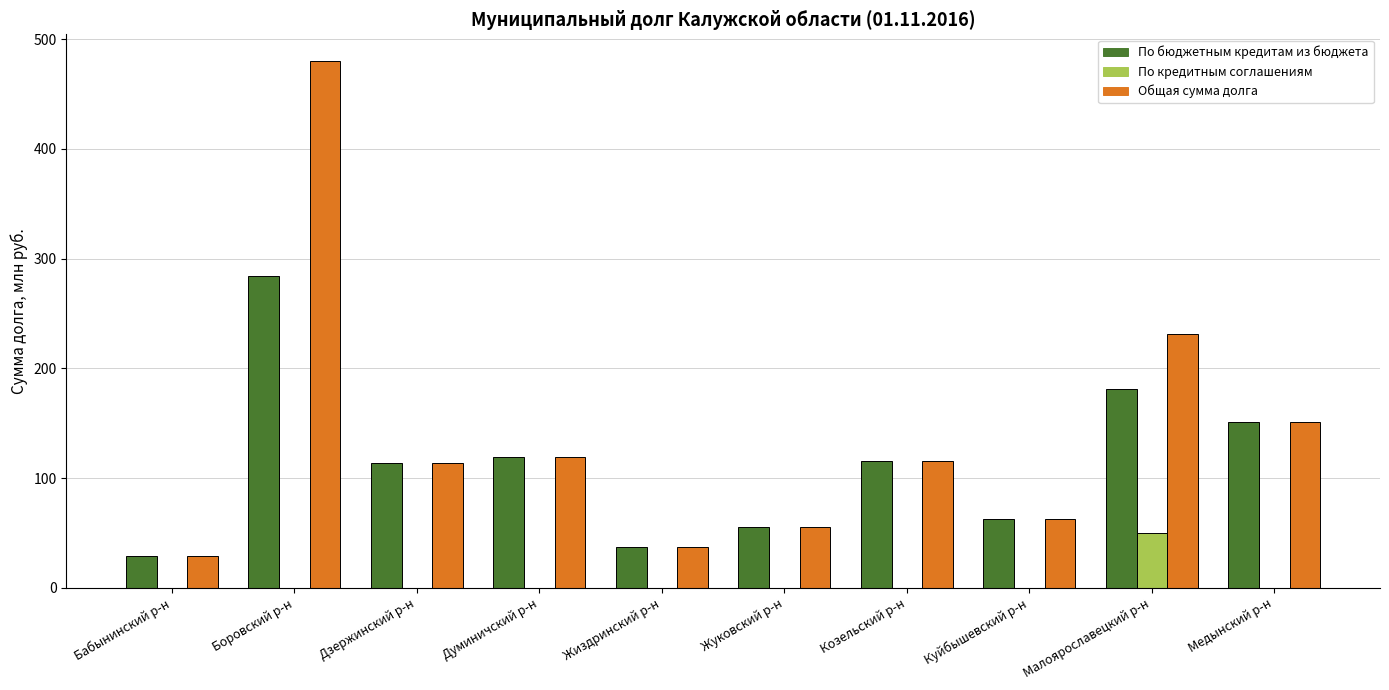

Is it true that По бюджетным кредитам из бюджета equals 47.2 at Козельский р-н?

False